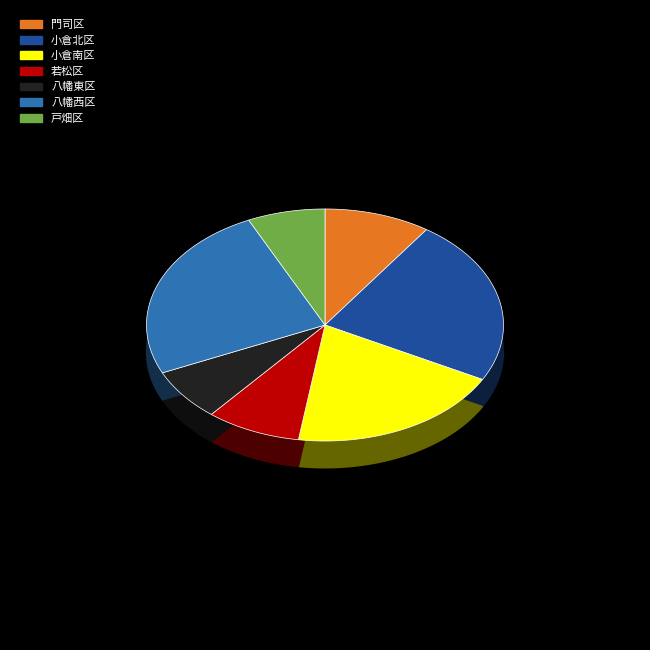

Is there a majority slice in this chart?

No